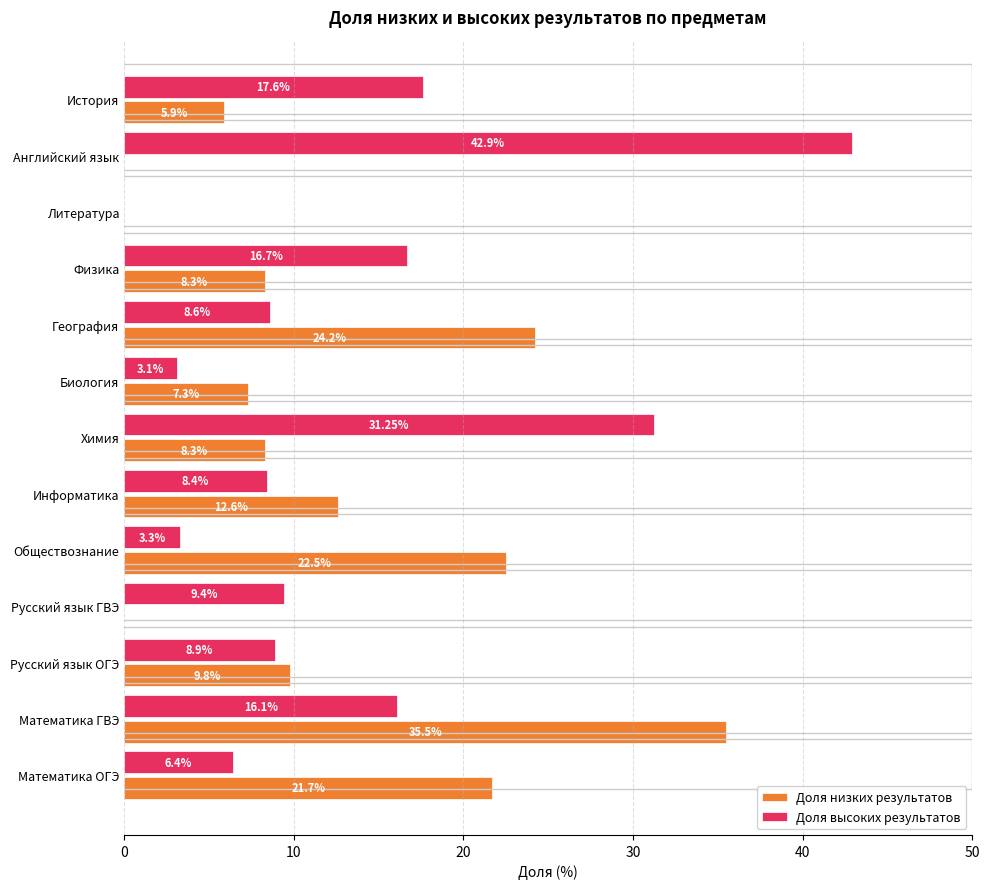

What is the total value across all series at Биология?

10.4